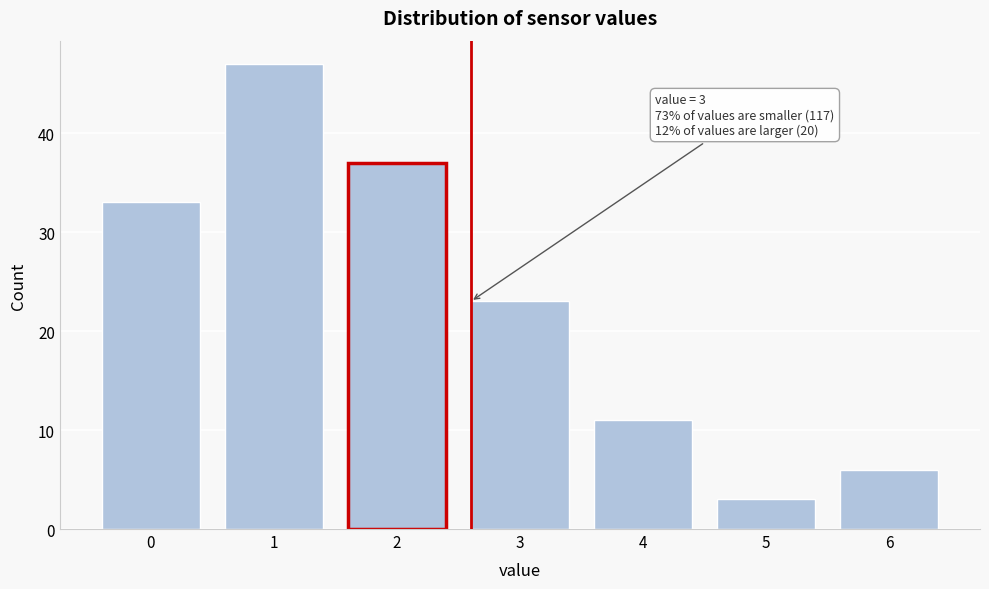

Reading left to right, list all the values displayed in this chart.

0=33	1=47	2=37	3=23	4=11	5=3	6=6